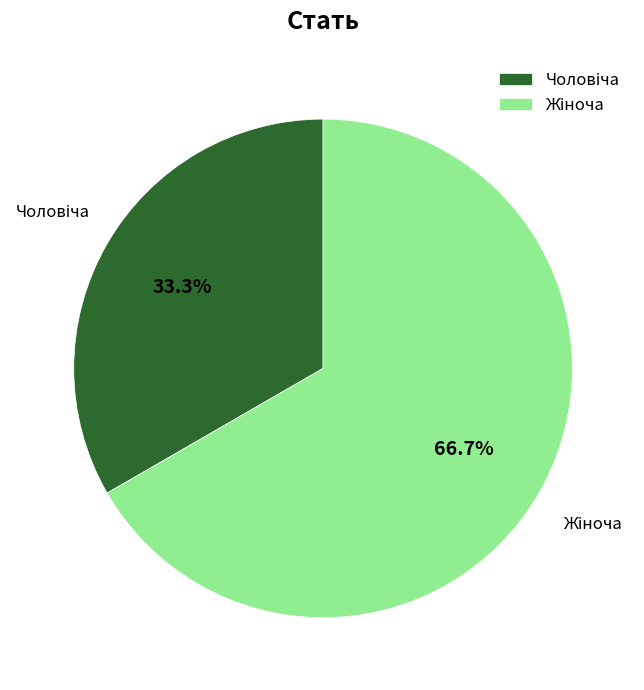

Which slice is the largest?

Жіноча